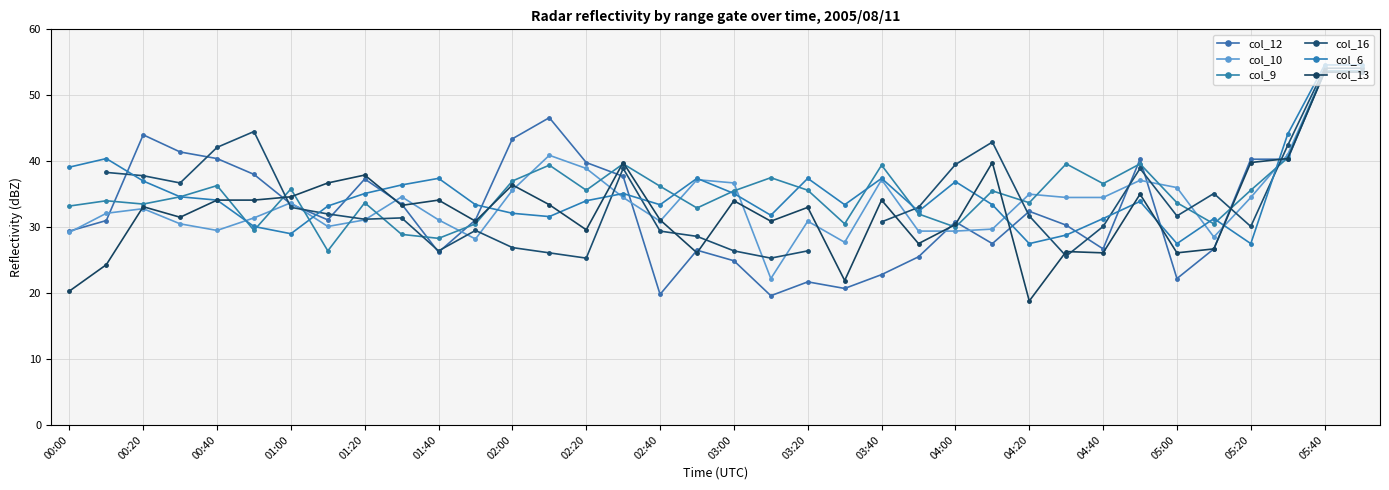

What is the sum of the col_9 values at 00:00 and 19?

70.7